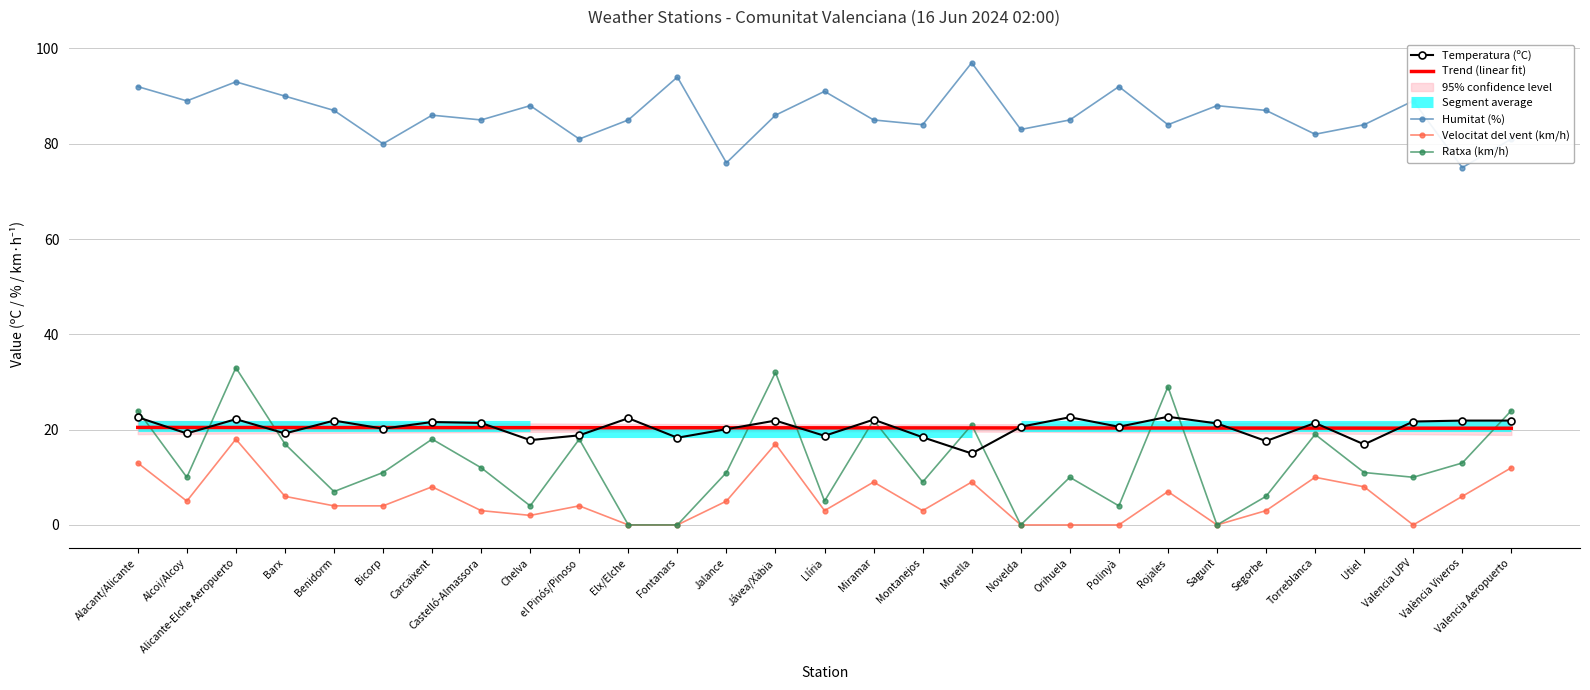

True or false: Humitat (%) and Temperatura (ºC) cross at least once.

False